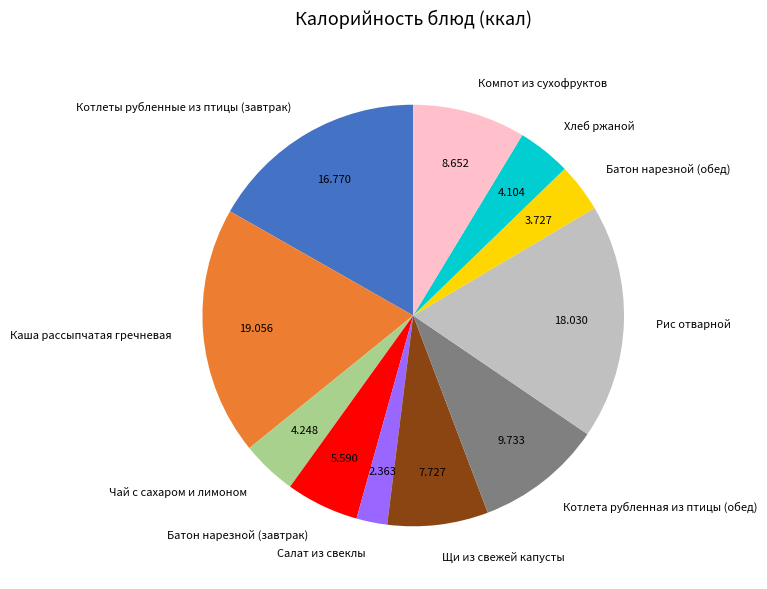

Is it true that Батон нарезной (завтрак) is 18% of the pie?

False